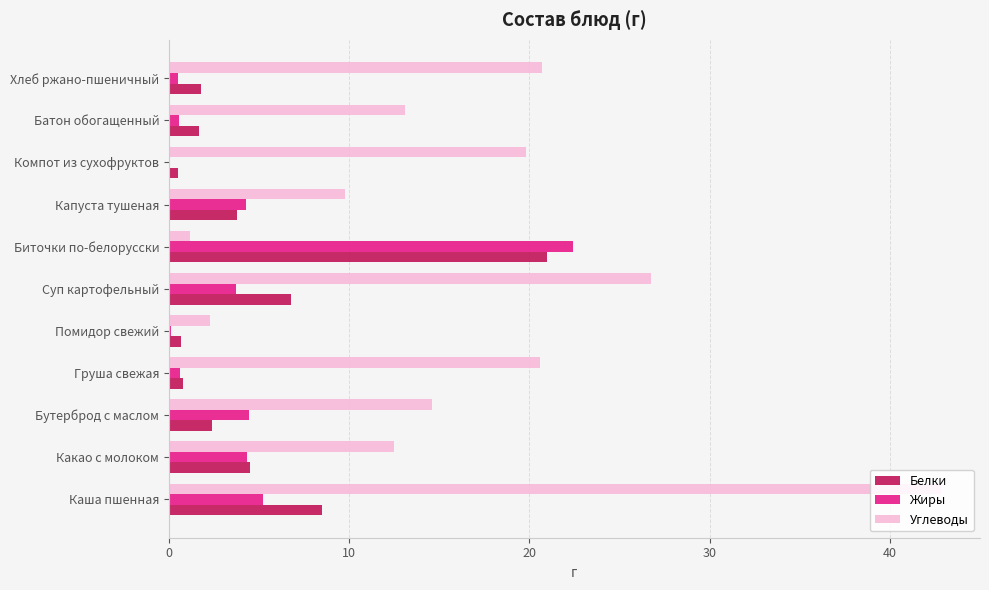

Which series has the widest spread of values?

Углеводы